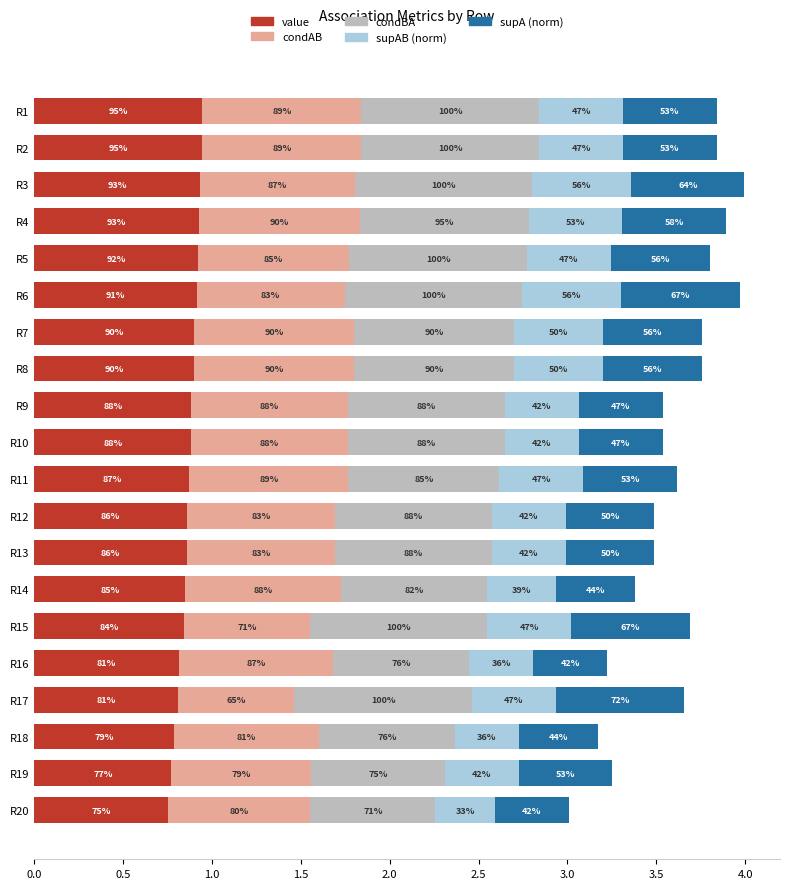

What are all the series names shown in the legend?

value, condAB, condBA, supAB (norm), supA (norm)